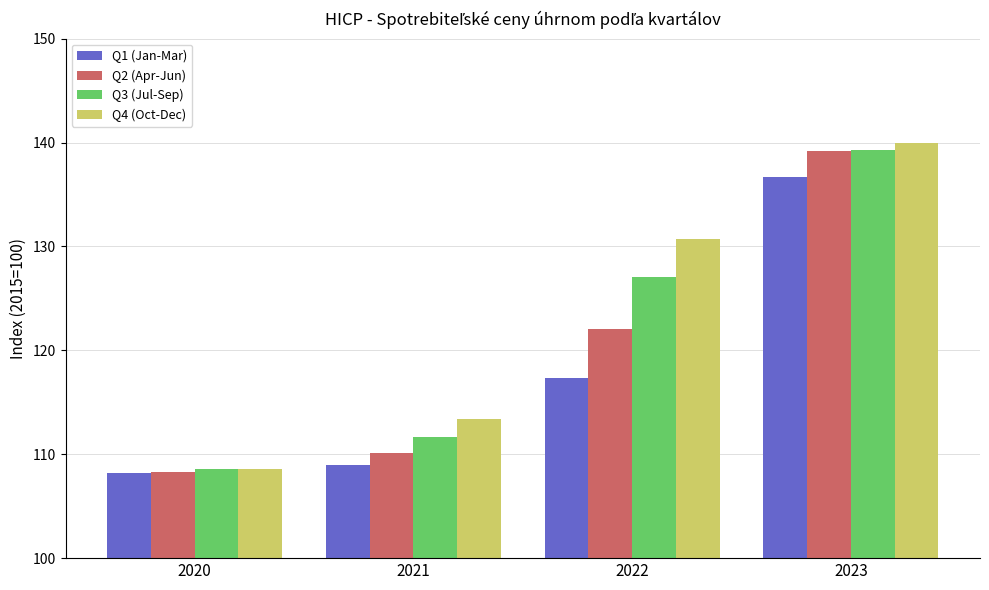

How many bars are there in each group?

4